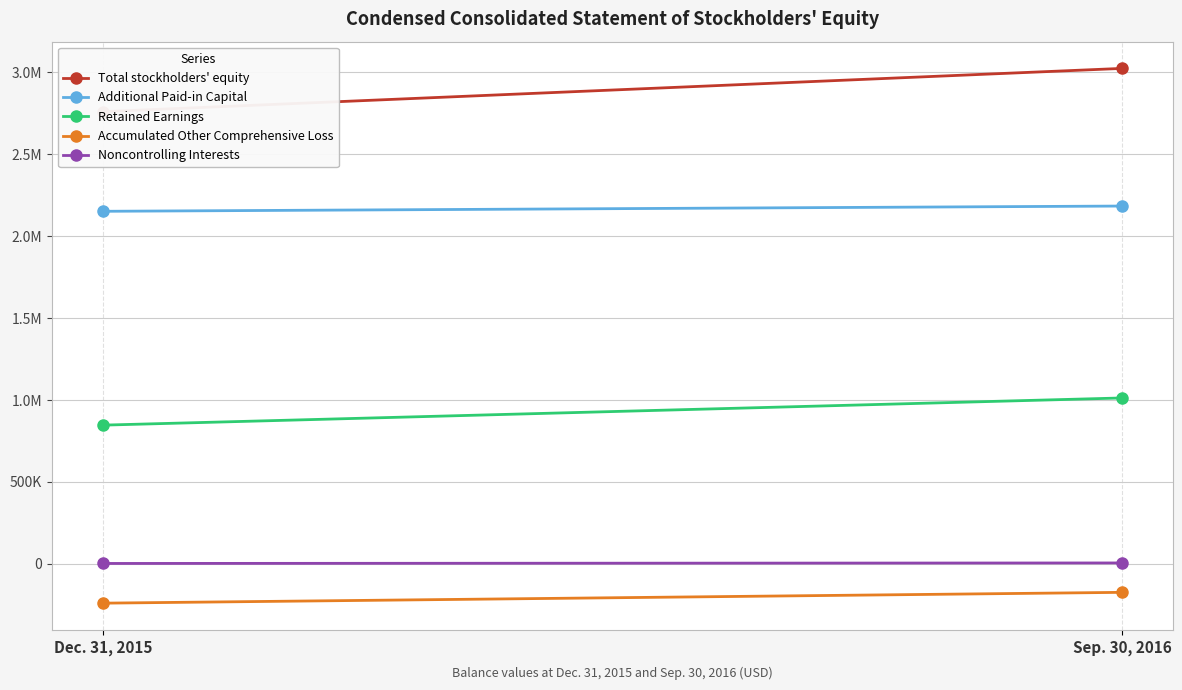

What is the maximum value for Additional Paid-in Capital?

2182879